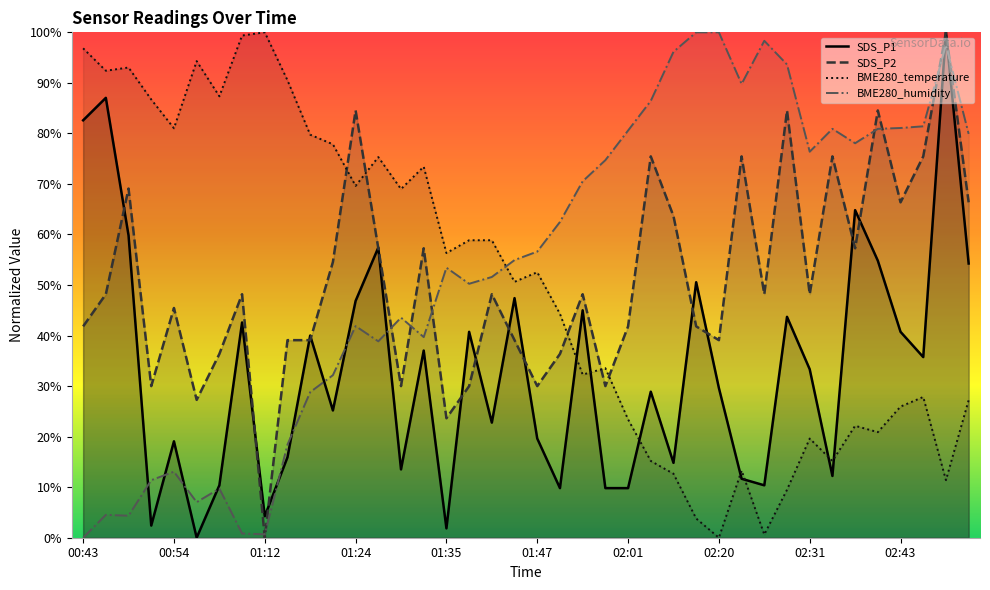

Between 01:17 and 02:29, which series saw the biggest shift?

BME280_temperature